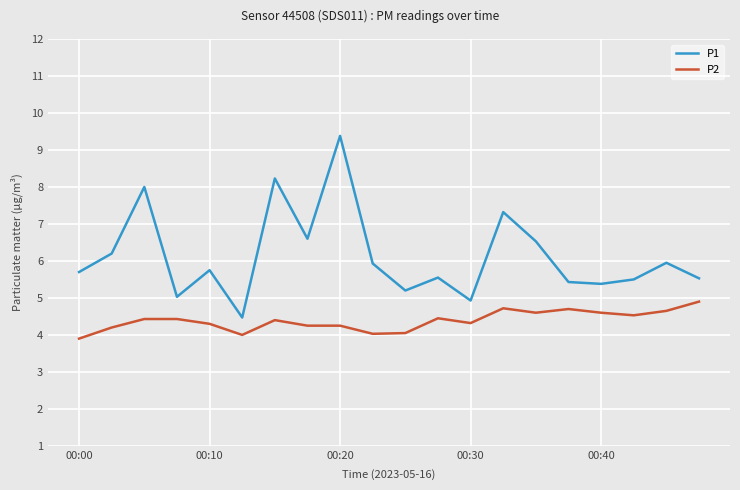

Which series has the largest range (max minus min)?

P1